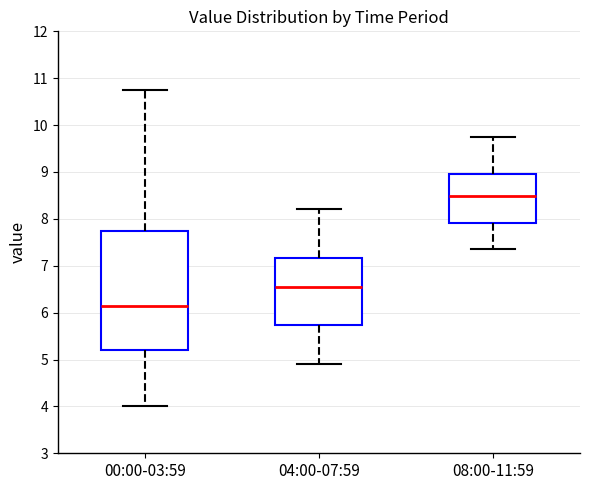

Which box has the lowest median line?

00:00-03:59